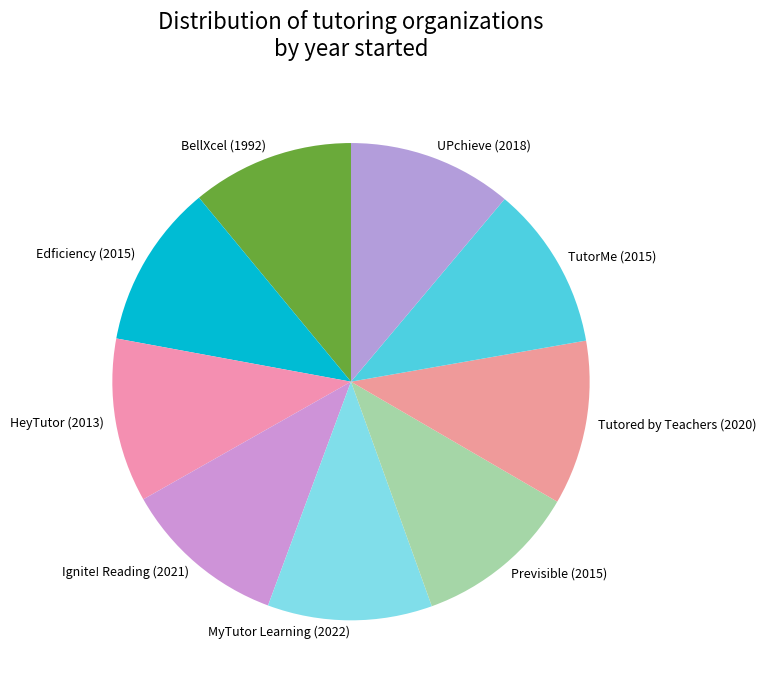

How many slices are in this pie chart?

9